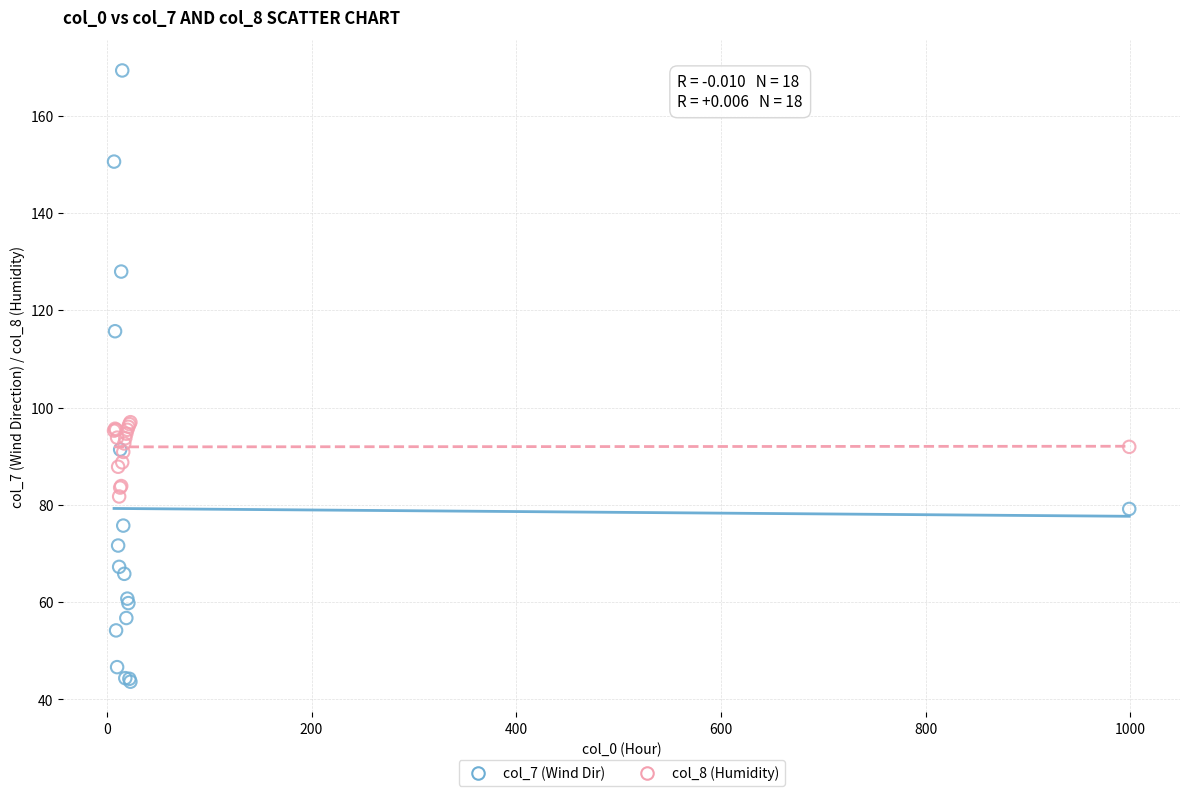

Which series contains the lowest Y value?

col_7 (Wind Dir)